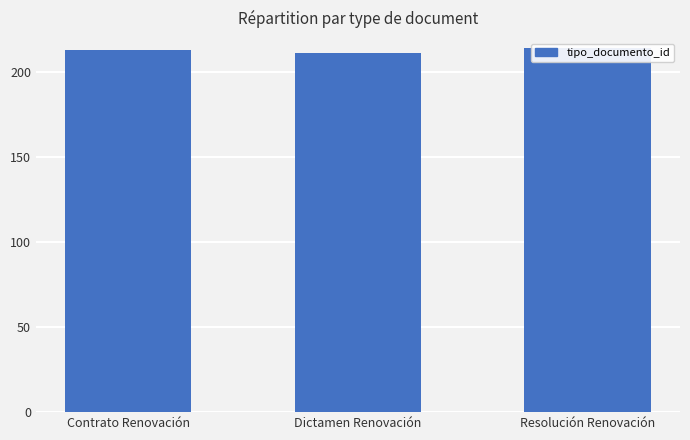

Reading left to right, list all the values displayed in this chart.

213	211	214